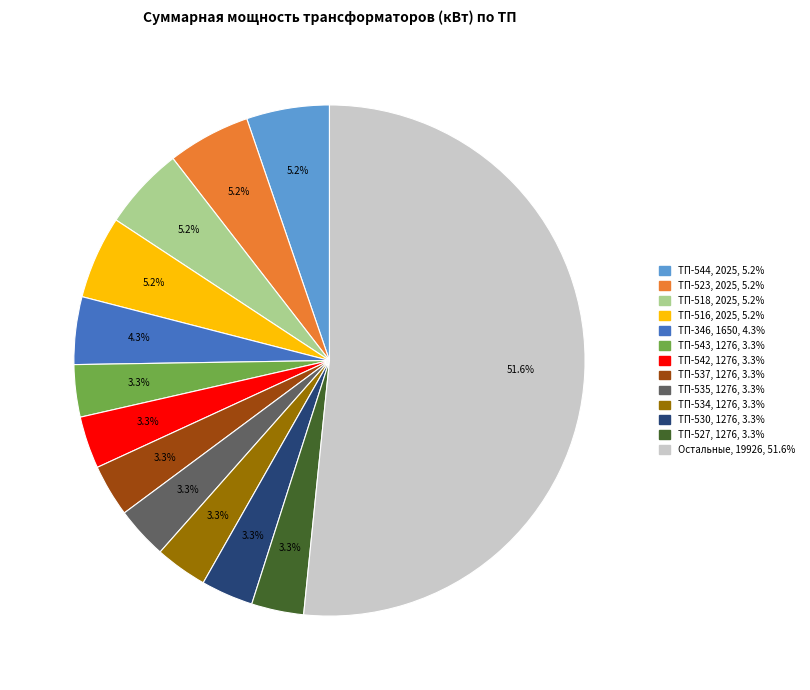

How many segments does this pie chart have?

13